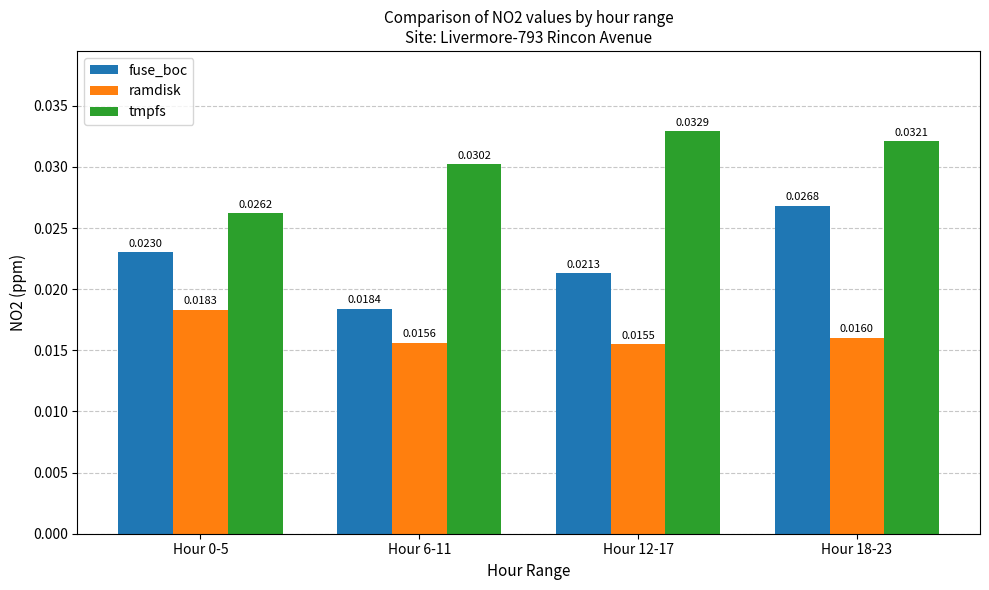

How many fuse_boc values are between 0 and 1?

4